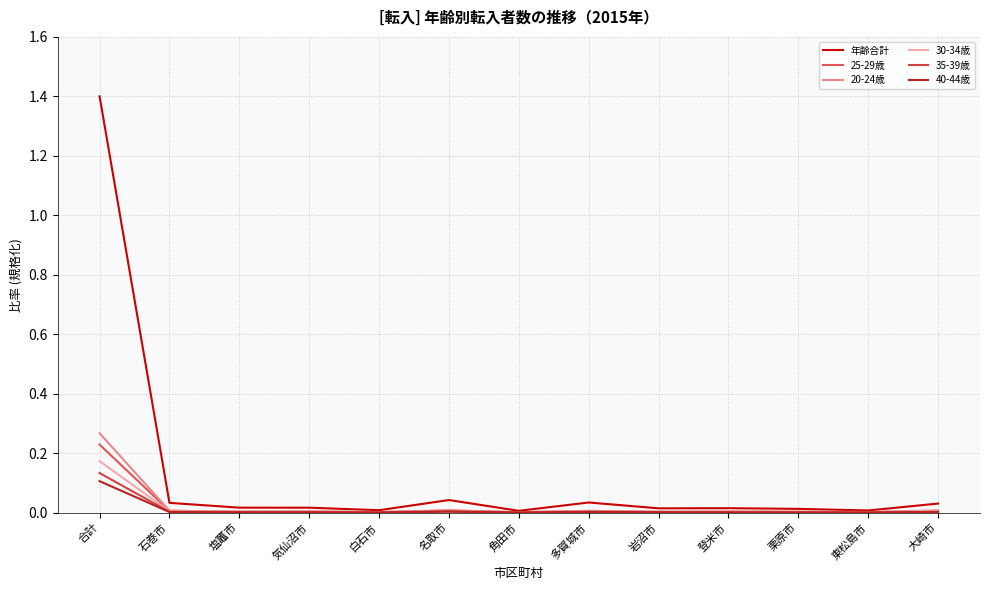

What is the sum of all 25-29歳 values?

0.3